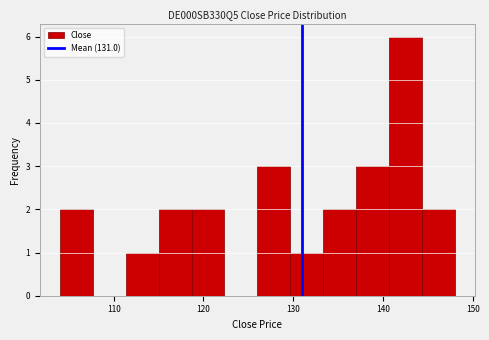

Around what value on the x-axis is the tallest bar? Give the approximate position of its centre, as read against the axis.

143